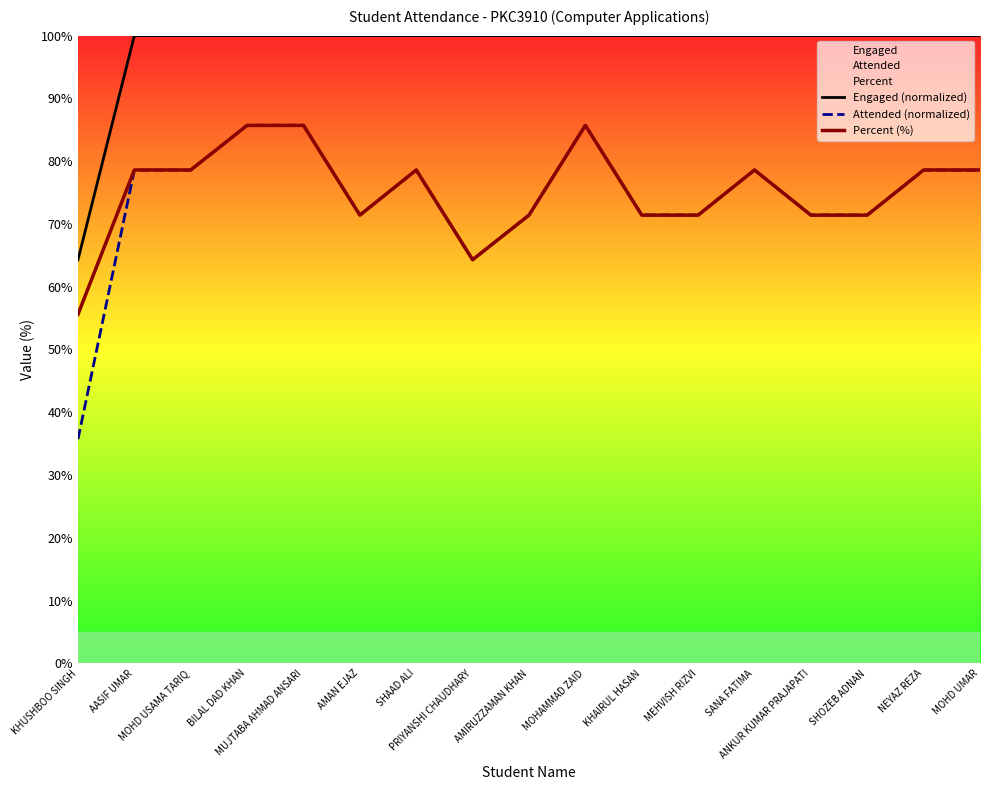

What is the sum of all Percent (%) values?

1277.0